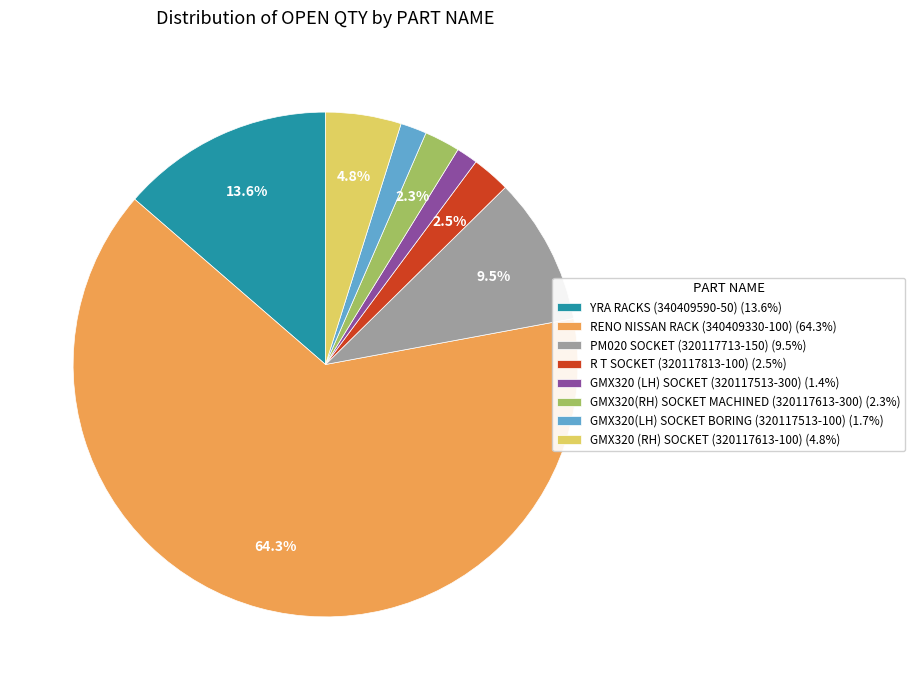

Which slice is the largest?

RENO NISSAN RACK (340409330-100)